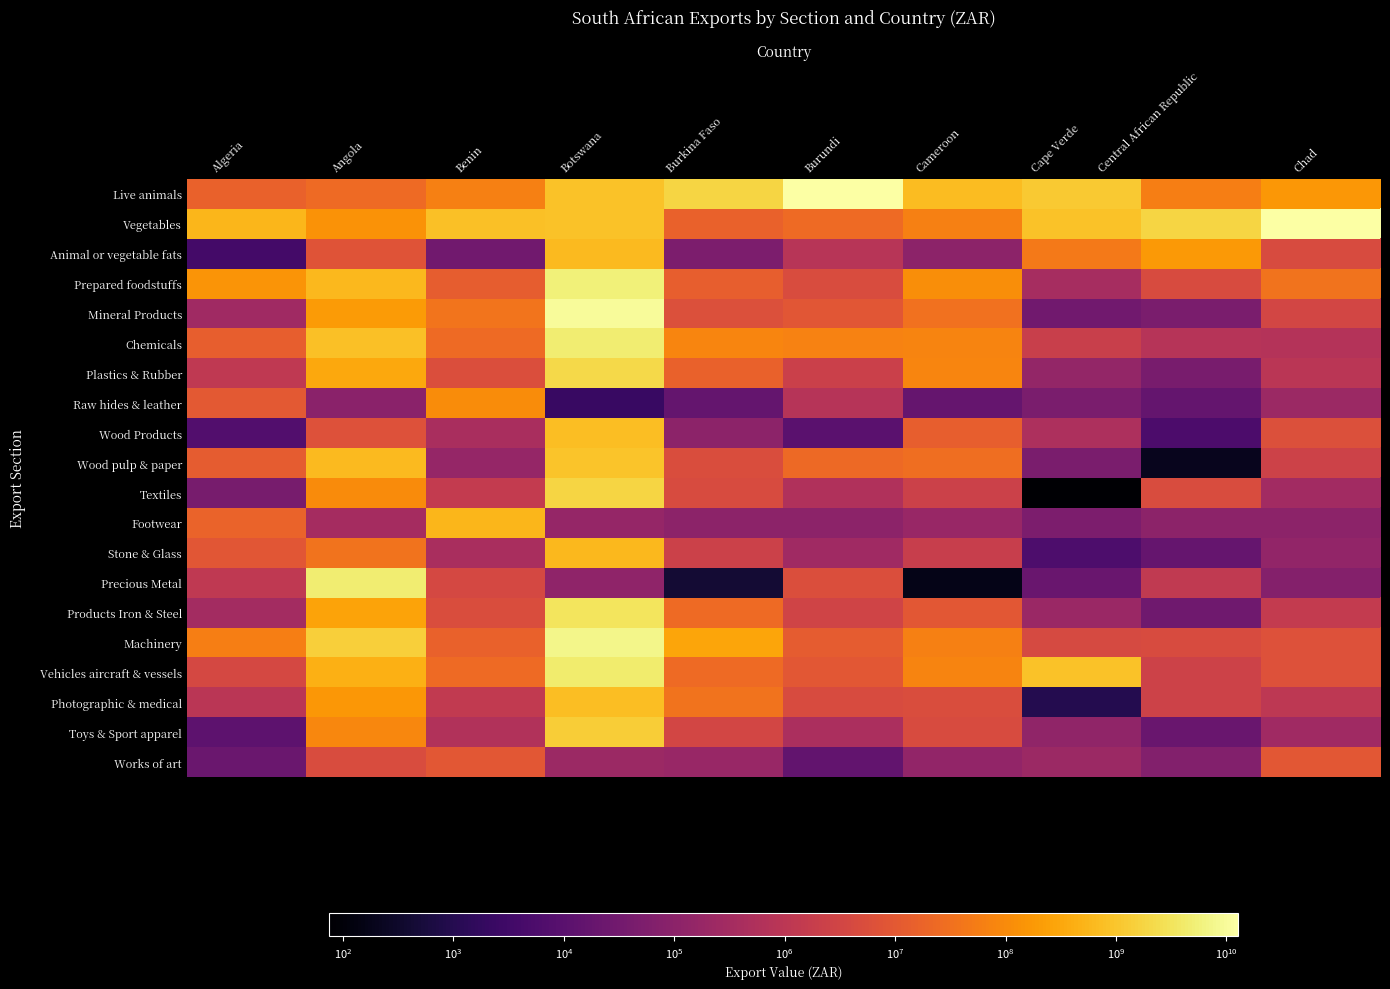

The Prepared foodstuffs series shows 605133066 at Angola. True or false?

True